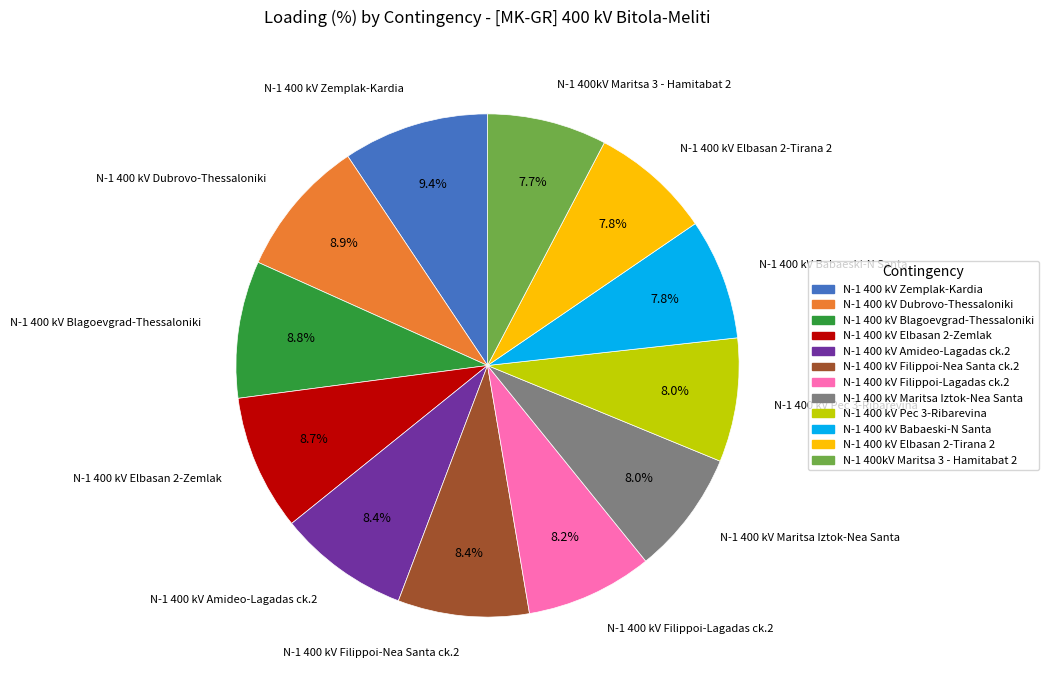

To the nearest percent, what is the combined percentage of N-1 400 kV Maritsa Iztok-Nea Santa and N-1 400 kV Filippoi-Nea Santa ck.2?

16%